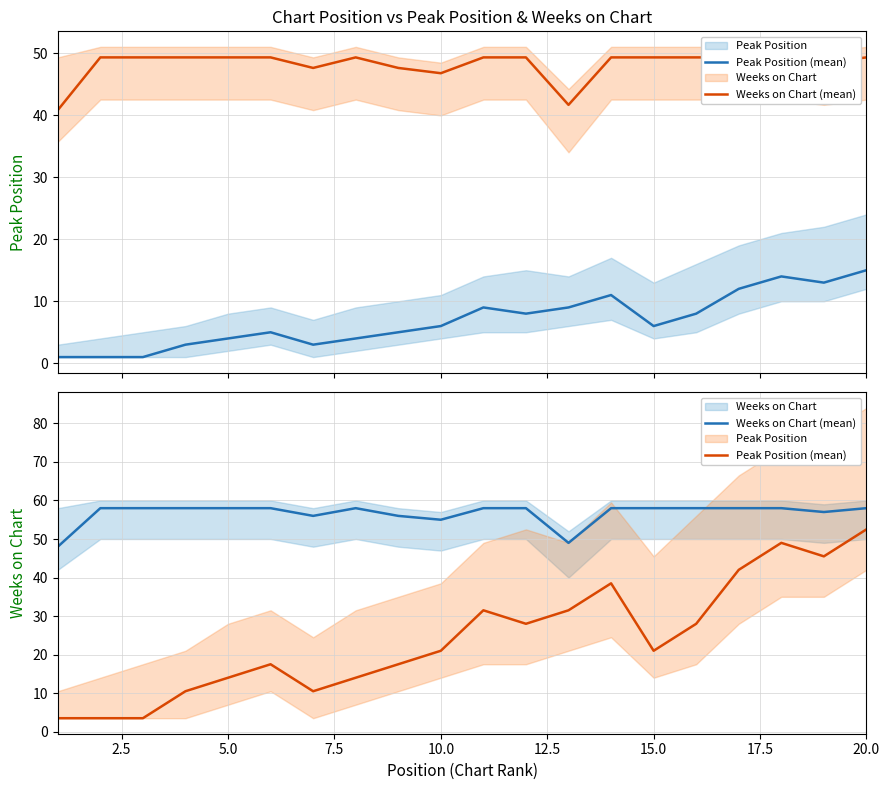

Count the Weeks on Chart (mean) values in the range 57 to 58.

15